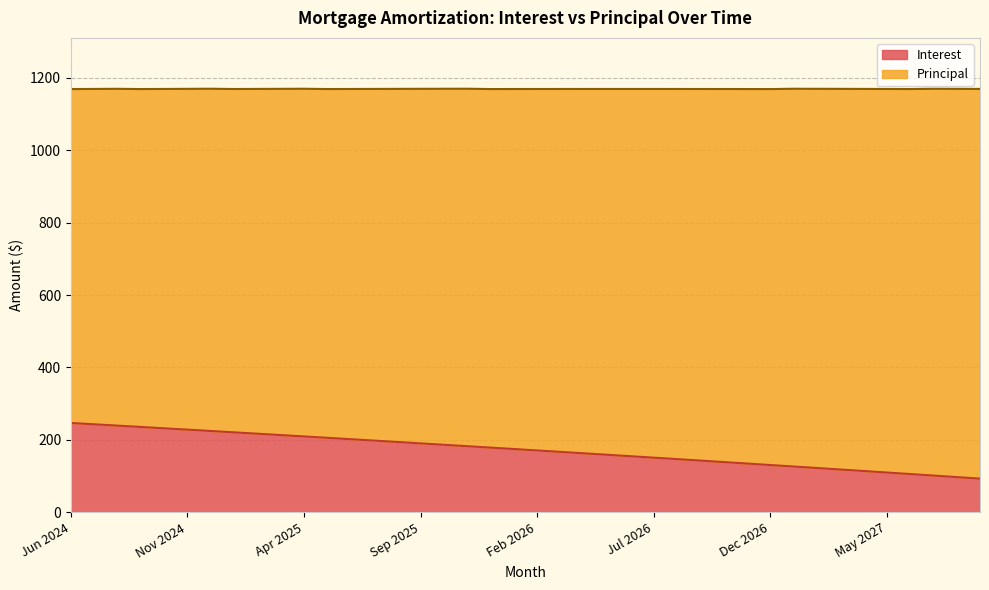

Does the chart display data point markers on the line(s)?

No